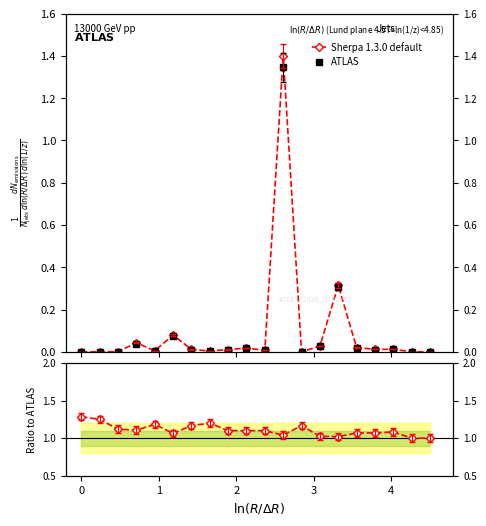

Is this an area chart (filled region under the line)?

No